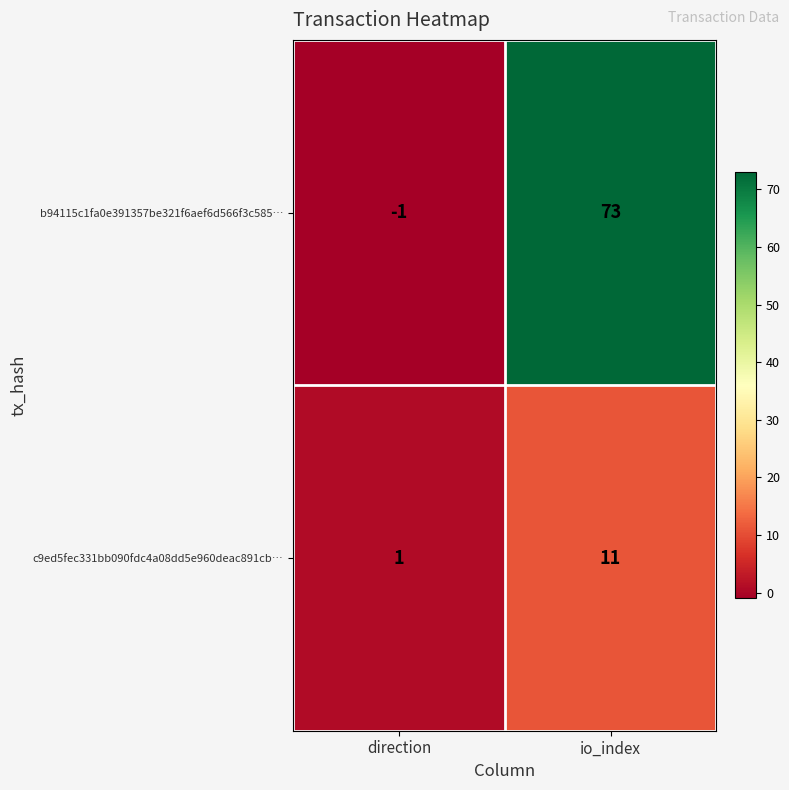

Between direction and io_index, which series saw the biggest shift?

b94115c1fa0e391357be321f6aef6d566f3c585…